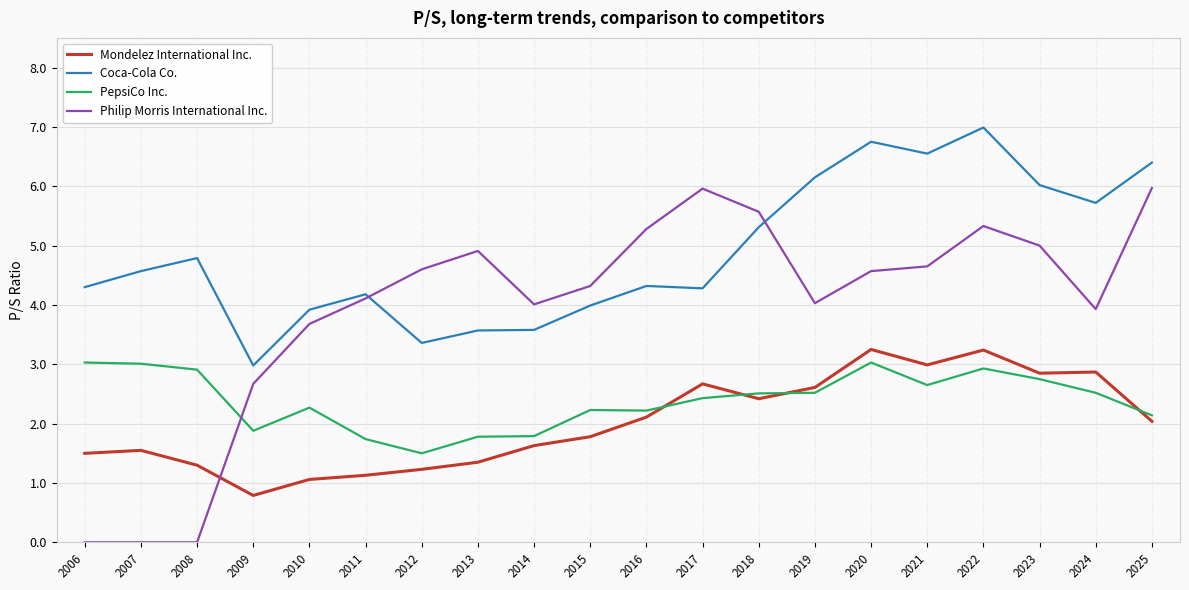

At which label does Philip Morris International Inc. first exceed 4?

2011